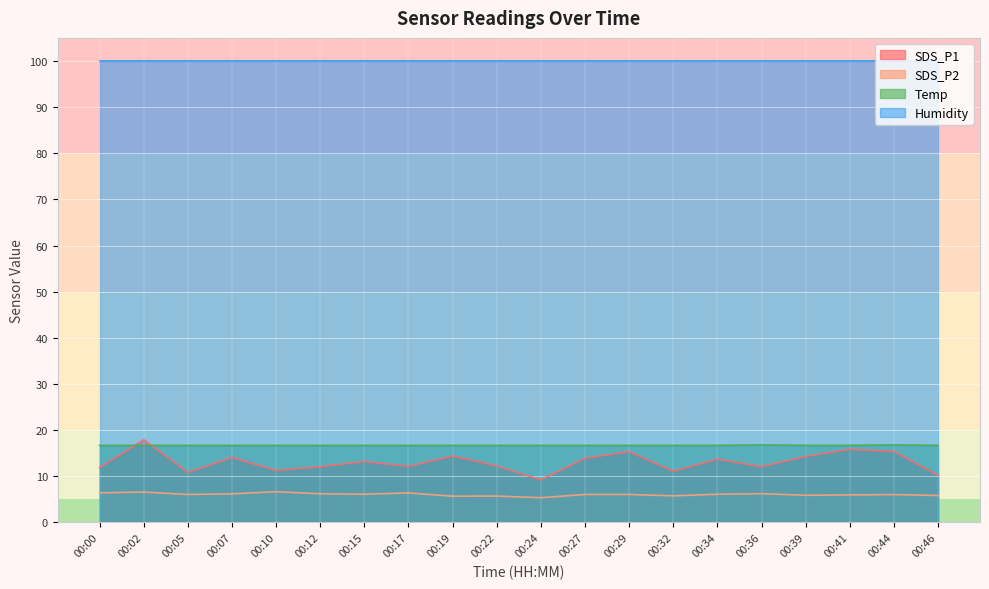

How many lines are shown in the chart?

4